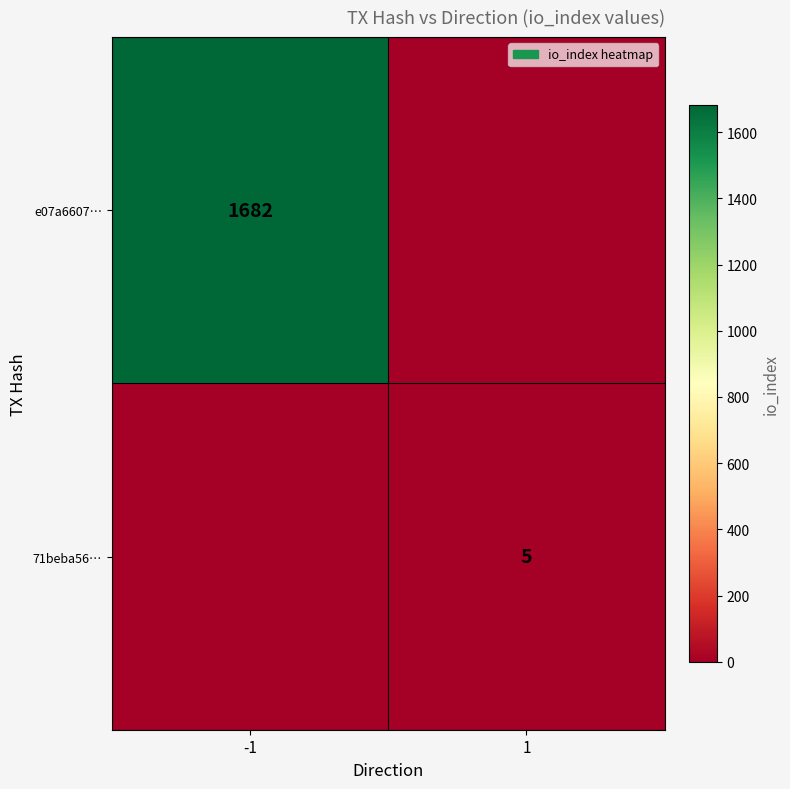

What is the total value across all series at 1?

5